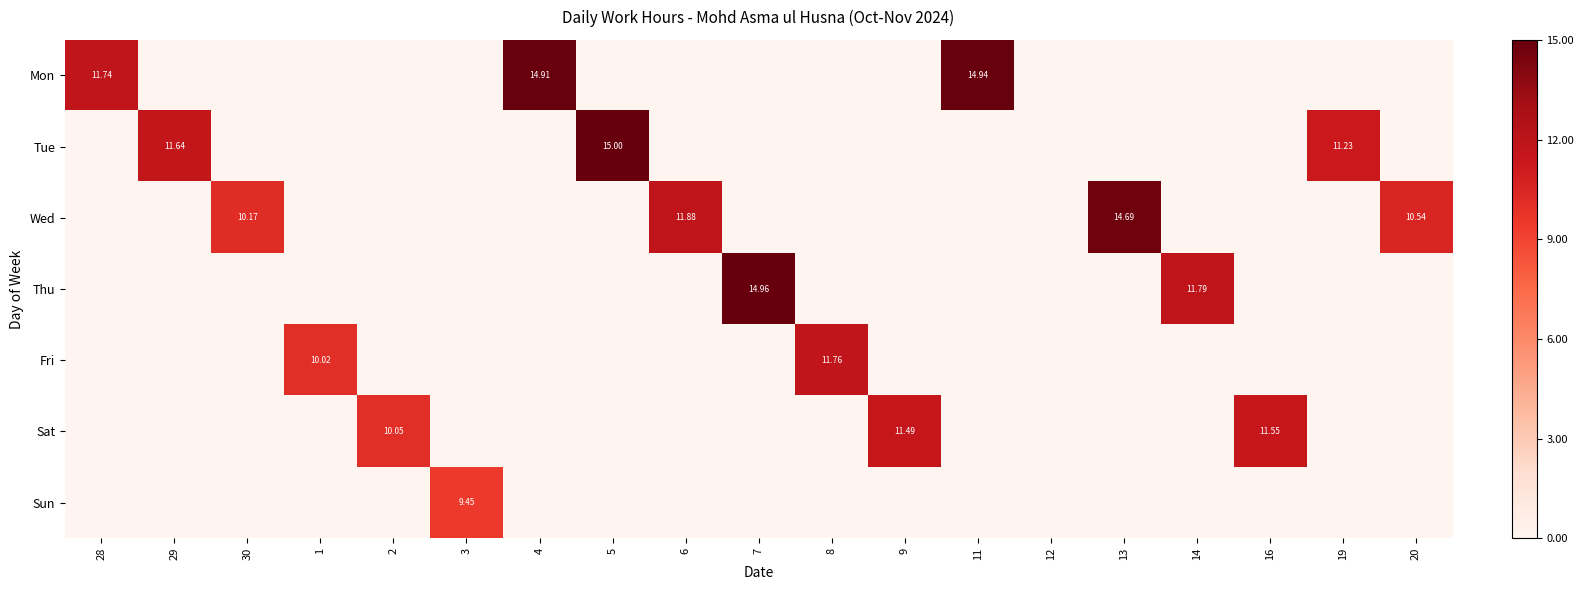

Where is Sat nearest to the value 0?

28